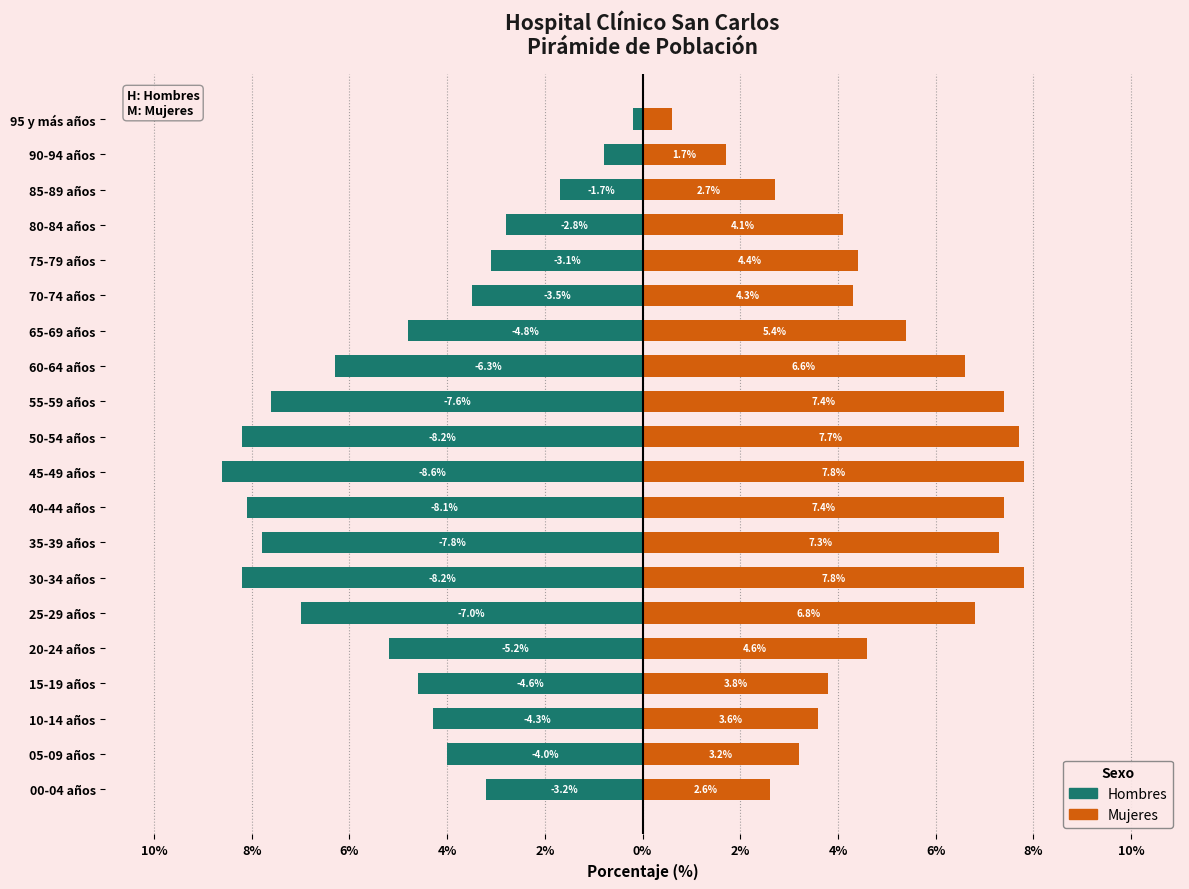

What is the approximate value of Mujeres at 60-64 años?

6.6